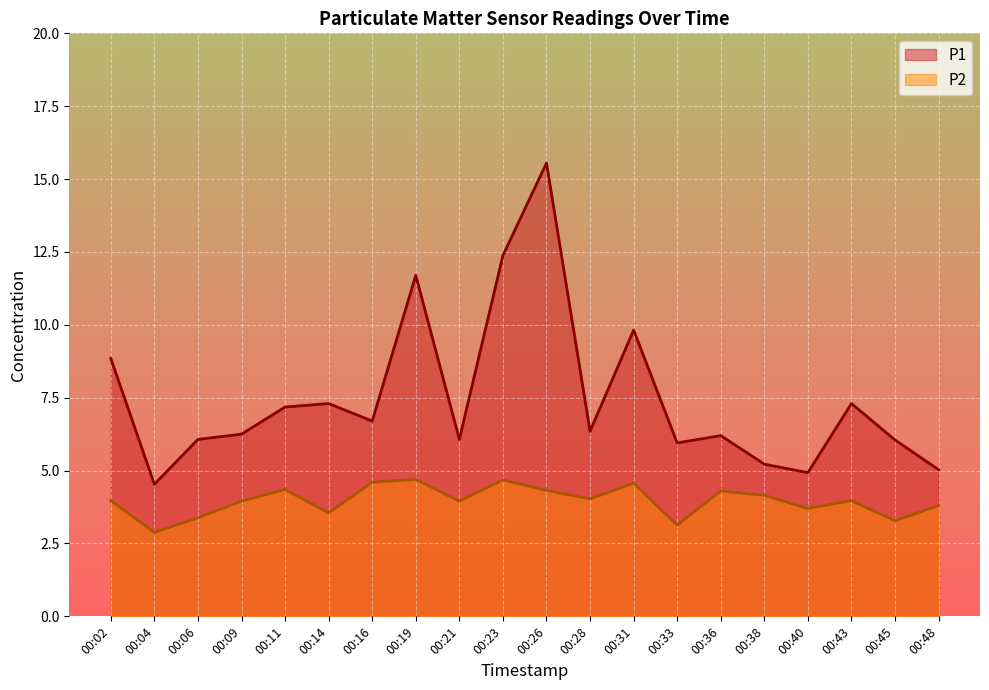

Which has a higher value, 00:33 or 00:21?

00:21